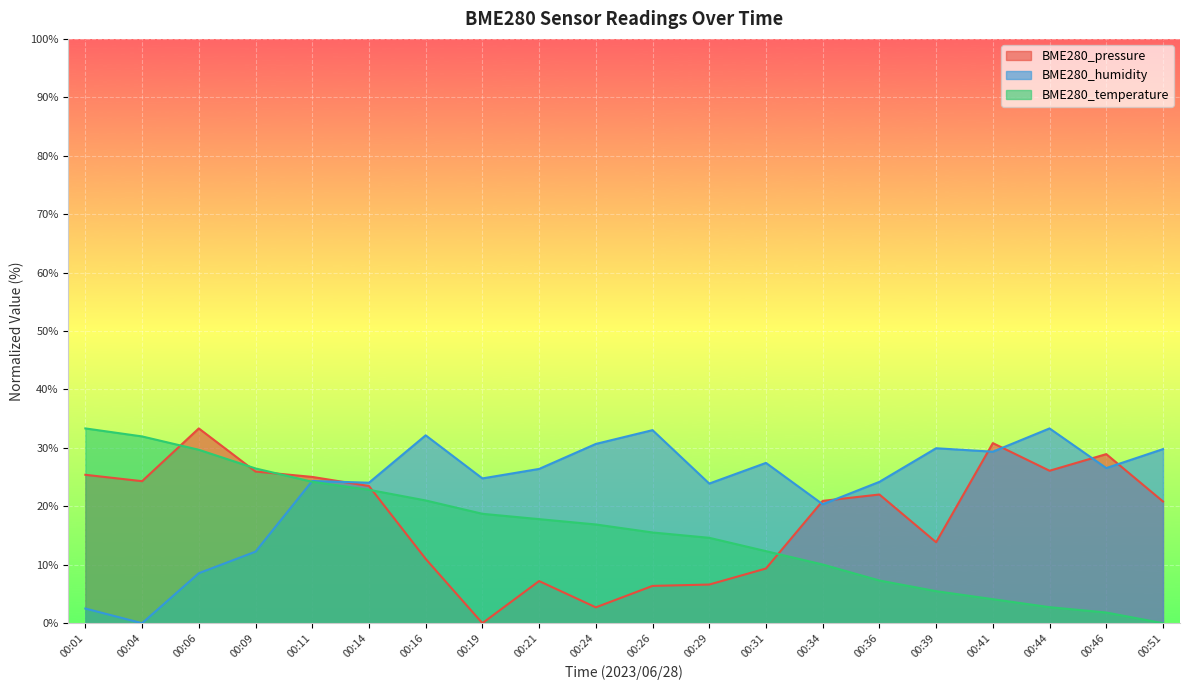

List the labels in order of BME280_temperature value, largest first.

00:01, 00:04, 00:06, 00:09, 00:11, 00:14, 00:16, 00:19, 00:21, 00:24, 00:26, 00:29, 00:31, 00:34, 00:36, 00:39, 00:41, 00:44, 00:46, 00:51